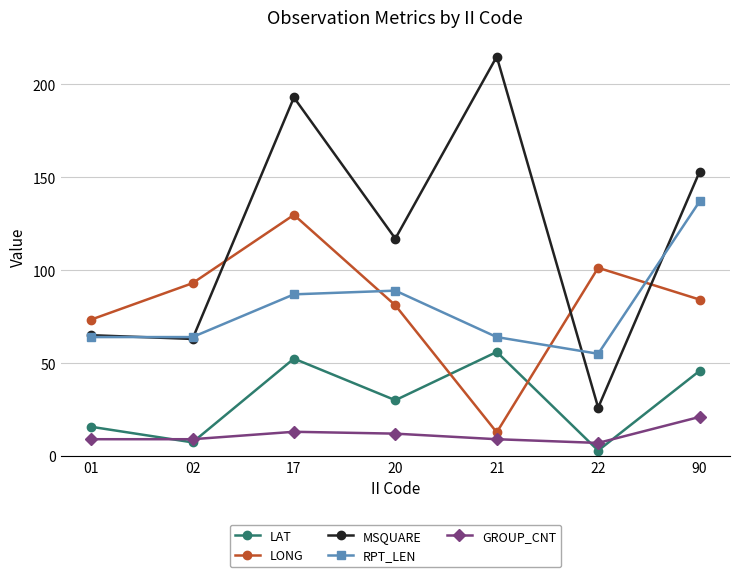

True or false: GROUP_CNT and RPT_LEN cross at least once.

False